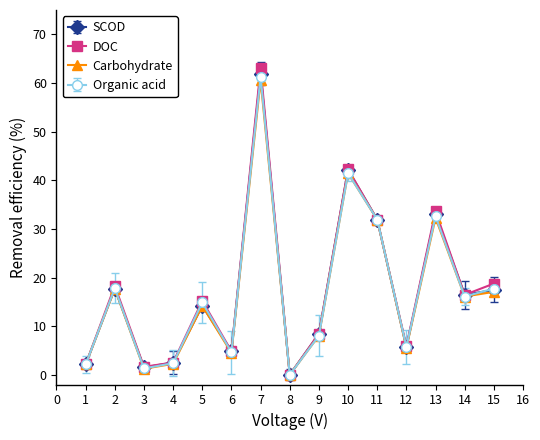

How many lines are shown in the chart?

4